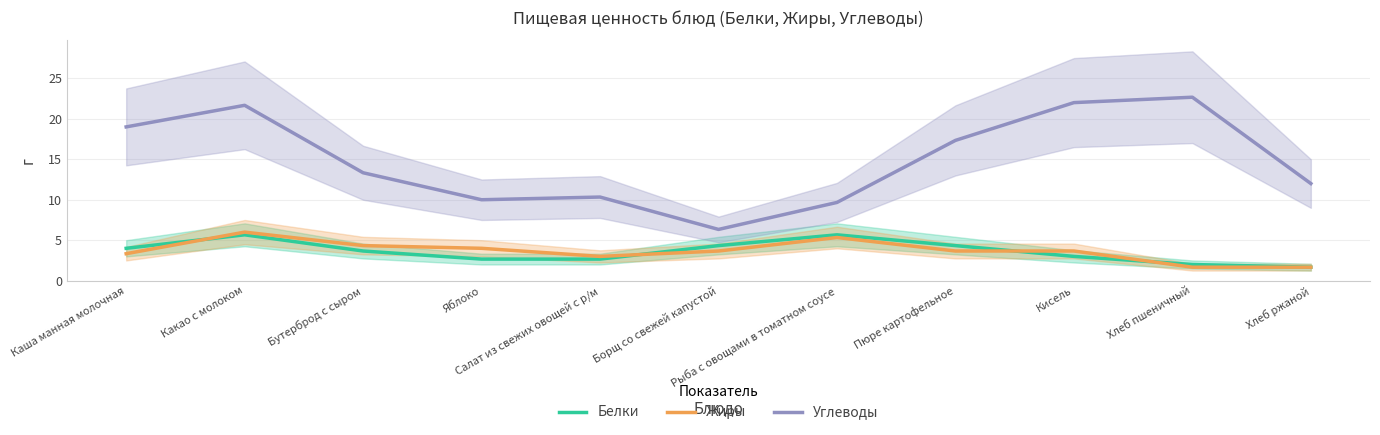

How many series are shown in this chart?

3